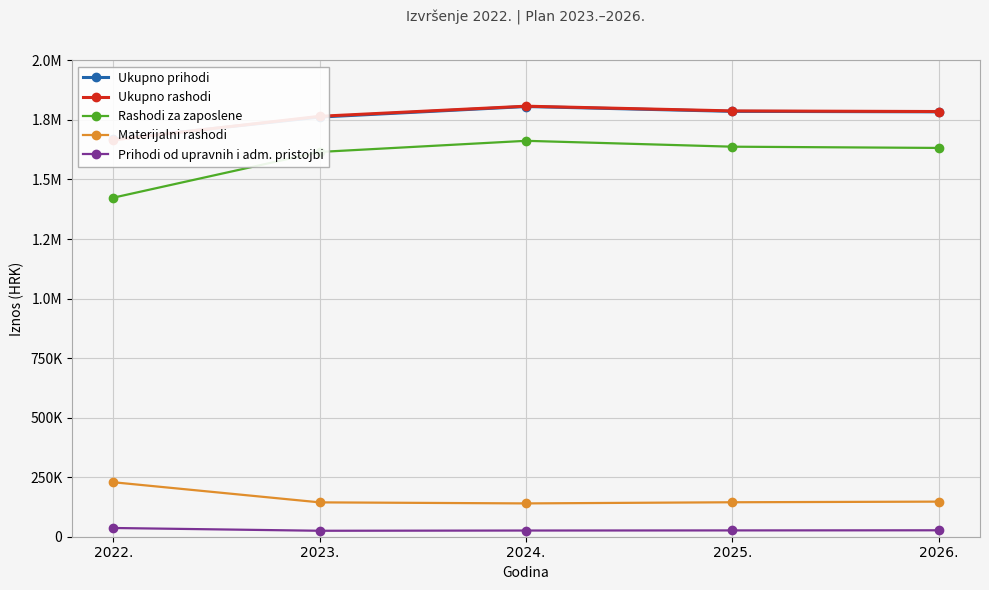

Which has a higher value, 2025. or 2026.?

2025.